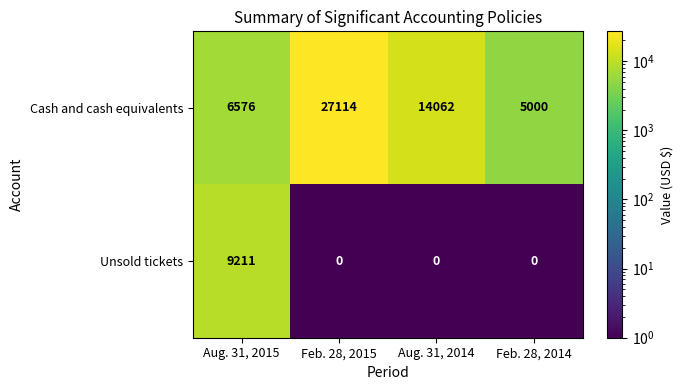

Reading left to right, list all the values displayed in this chart.

Cash and cash equivalents: Aug. 31, 2015=6576	Feb. 28, 2015=27114	Aug. 31, 2014=14062	Feb. 28, 2014=5000
Unsold tickets: Aug. 31, 2015=9211	Feb. 28, 2015=0	Aug. 31, 2014=0	Feb. 28, 2014=0